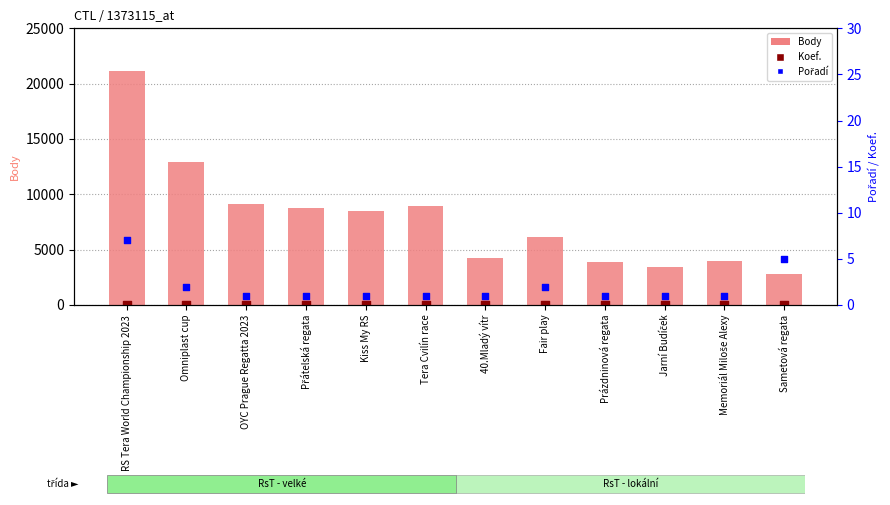

Which series reaches the maximum Y coordinate?

Body (value)